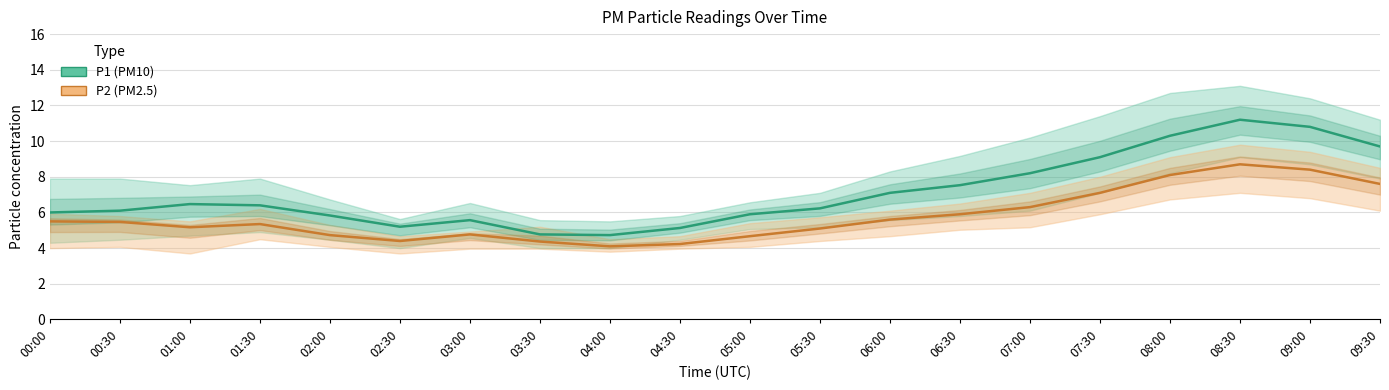

Rank the series at 05:30 from lowest to highest value.

P2_lower, P2, P1_lower, P2_upper, P1, P1_upper